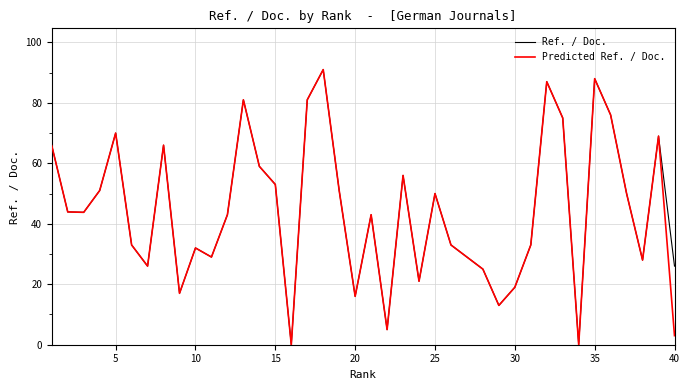

What is the maximum value for Predicted Ref. / Doc.?

91.0